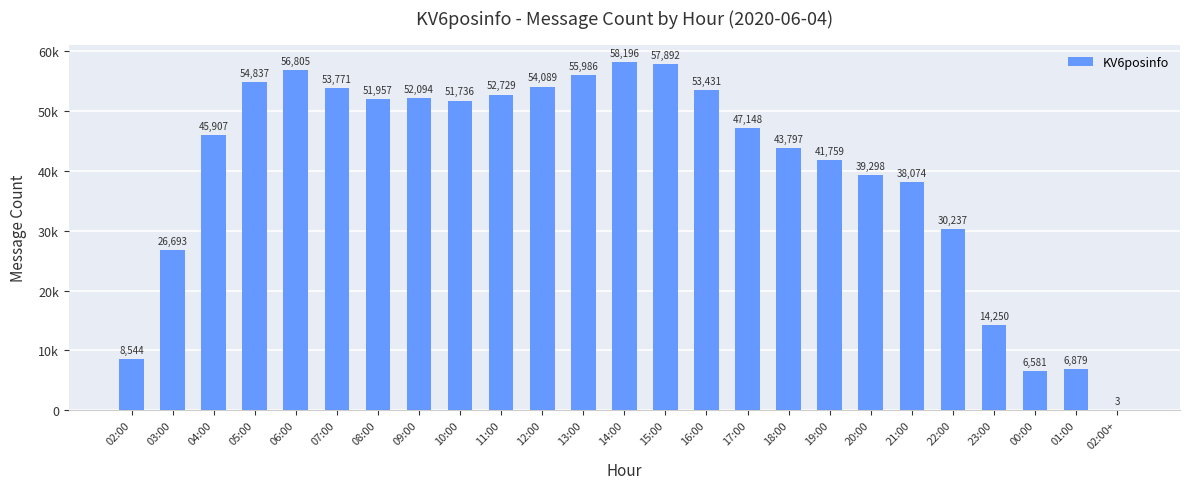

Rank the categories by value from highest to lowest.

14:00, 15:00, 06:00, 13:00, 05:00, 12:00, 07:00, 16:00, 11:00, 09:00, 08:00, 10:00, 17:00, 04:00, 18:00, 19:00, 20:00, 21:00, 22:00, 03:00, 23:00, 02:00, 01:00, 00:00, 02:00+